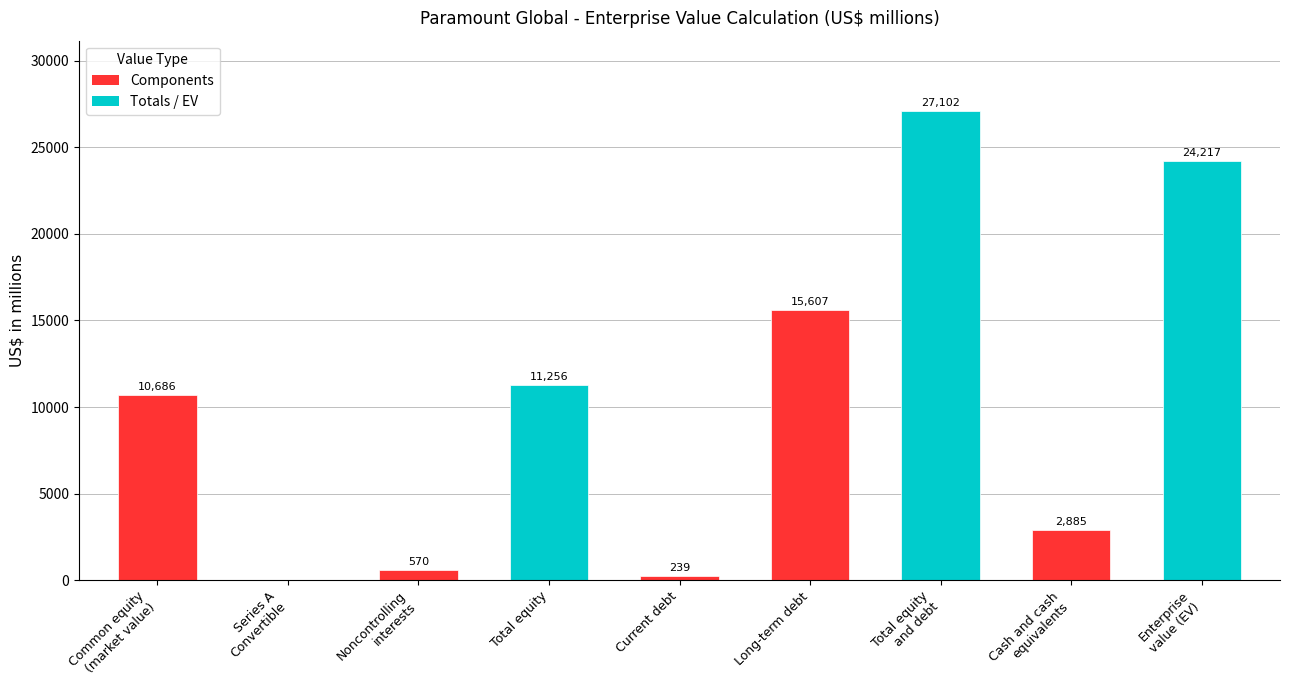

Where is the data nearest to the value 13551?

Long-term debt